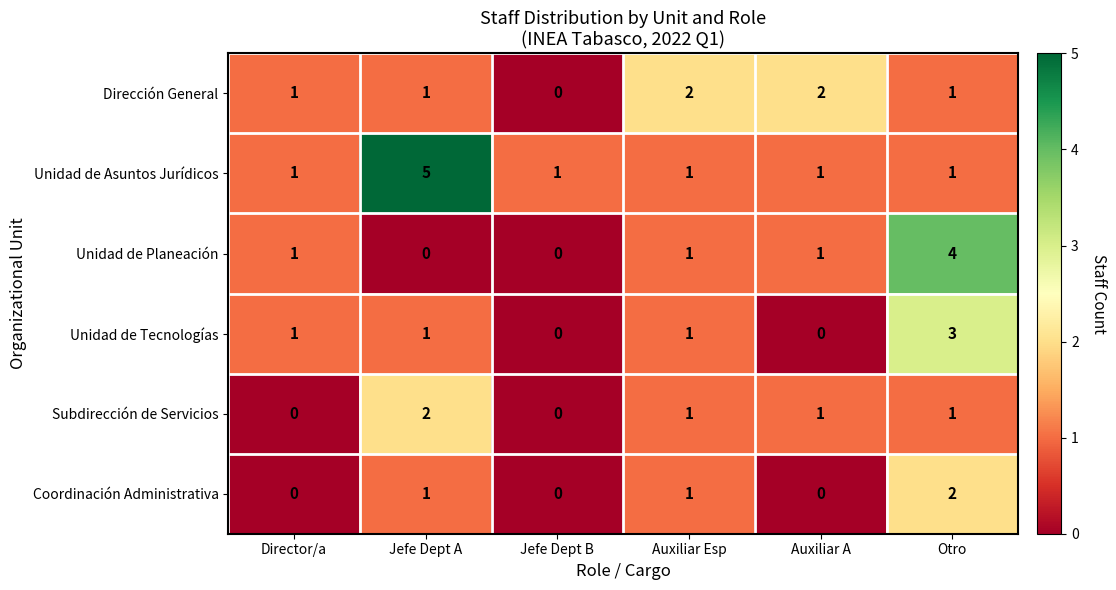

What is the sum of the Coordinación Administrativa values at Jefe Dept A and Otro?

3